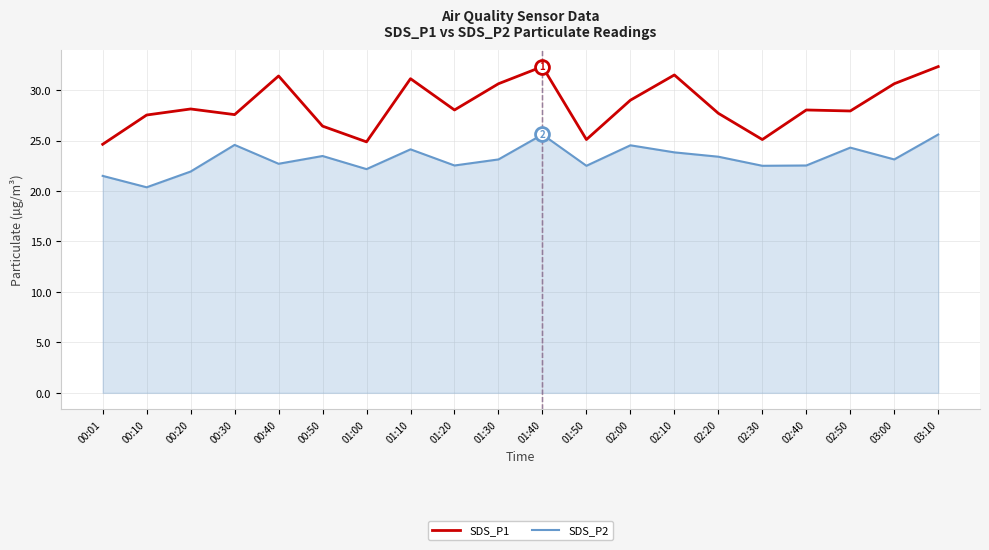

What are all the series names shown in the legend?

SDS_P1, SDS_P2